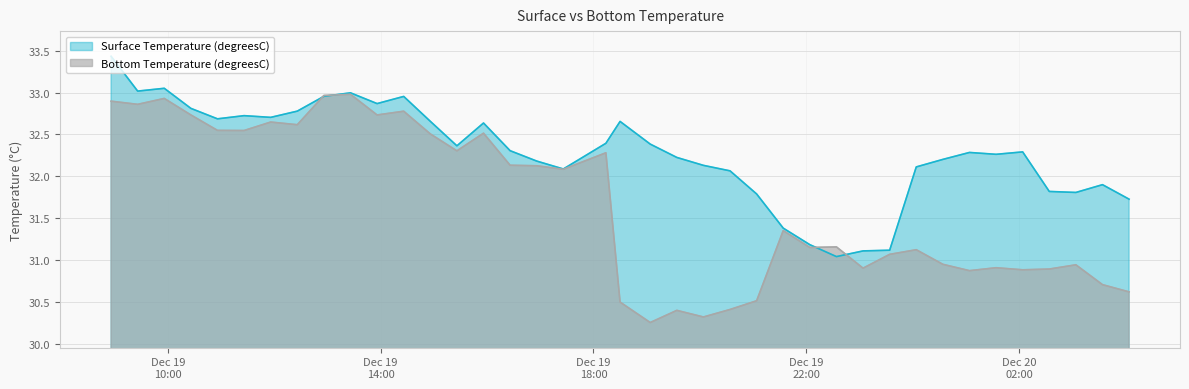

How many lines are shown in the chart?

2